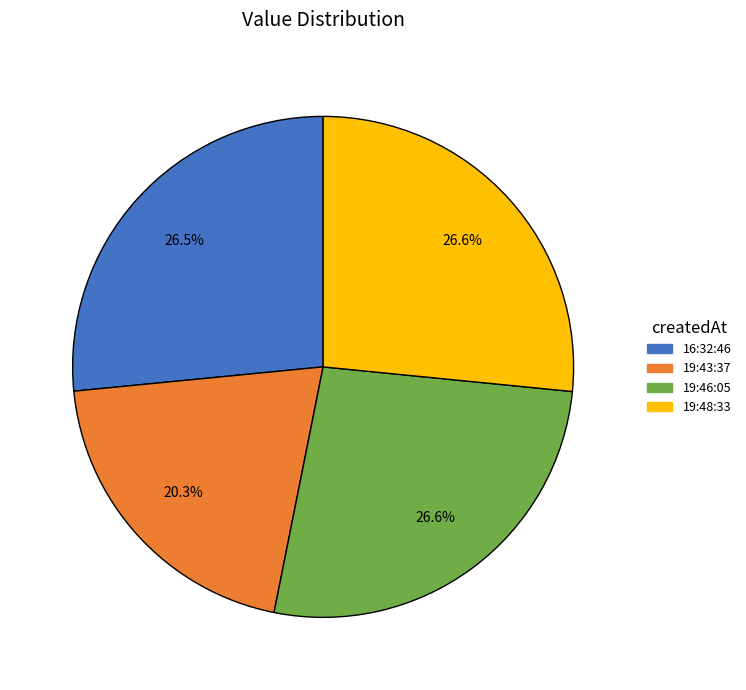

Is there a majority slice in this chart?

No